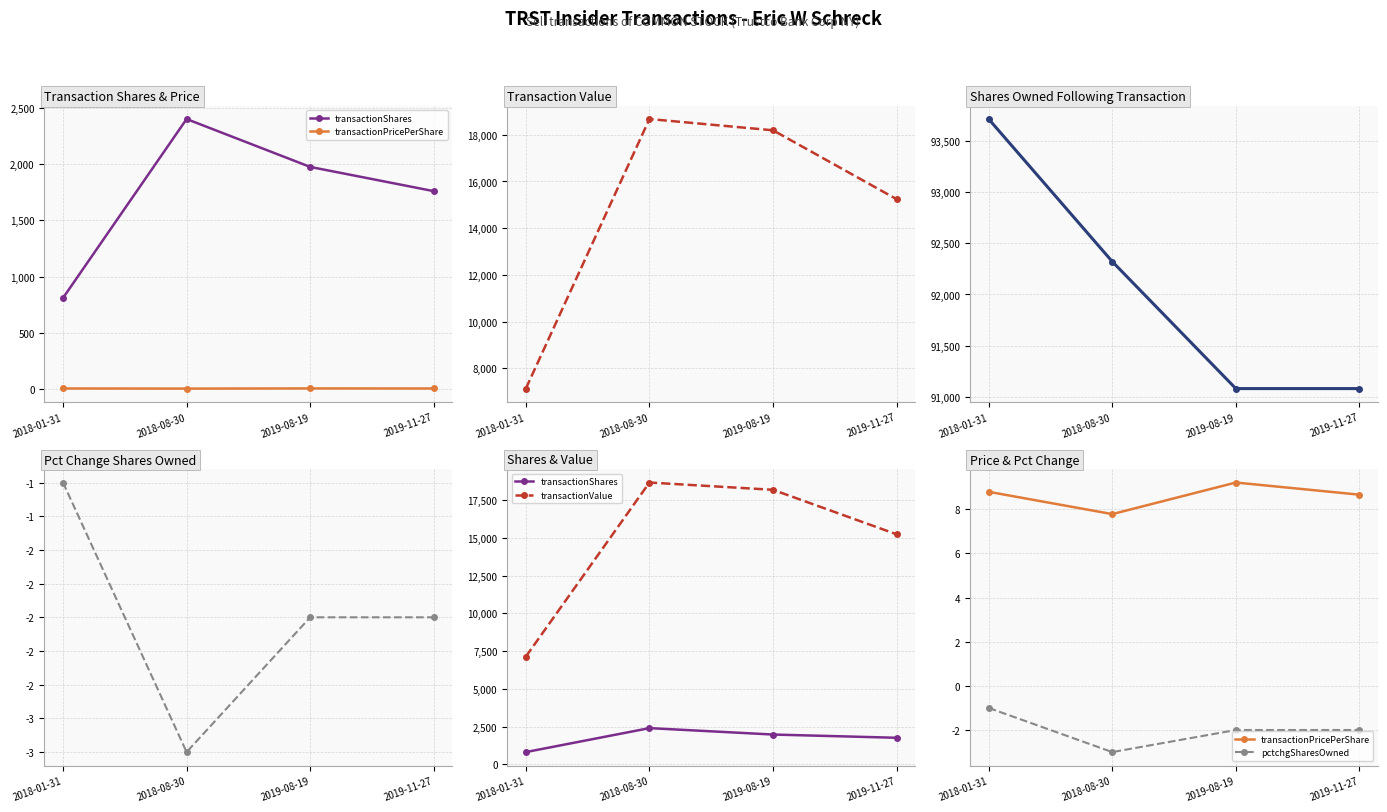

Which label corresponds to the largest value in the chart?

2018-01-31